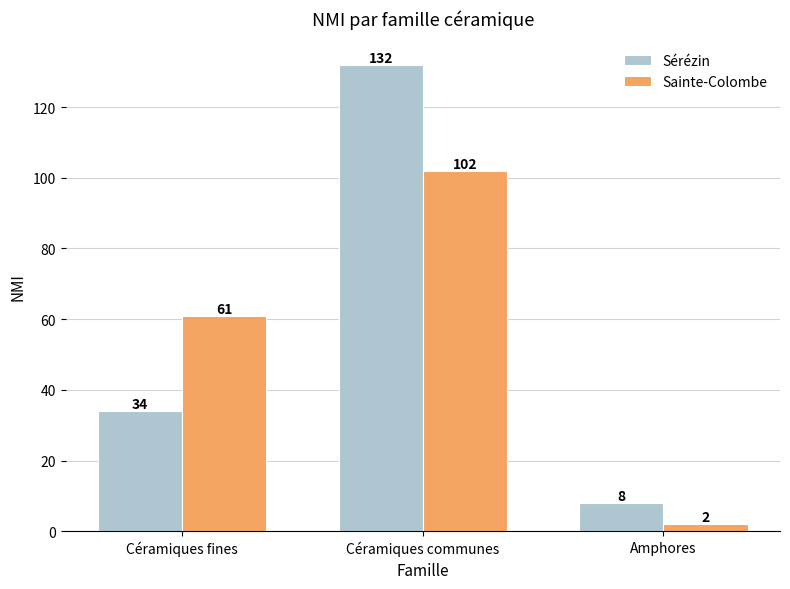

Is the value of Sainte-Colombe at Céramiques fines greater than the value of Sérézin at Céramiques communes?

No